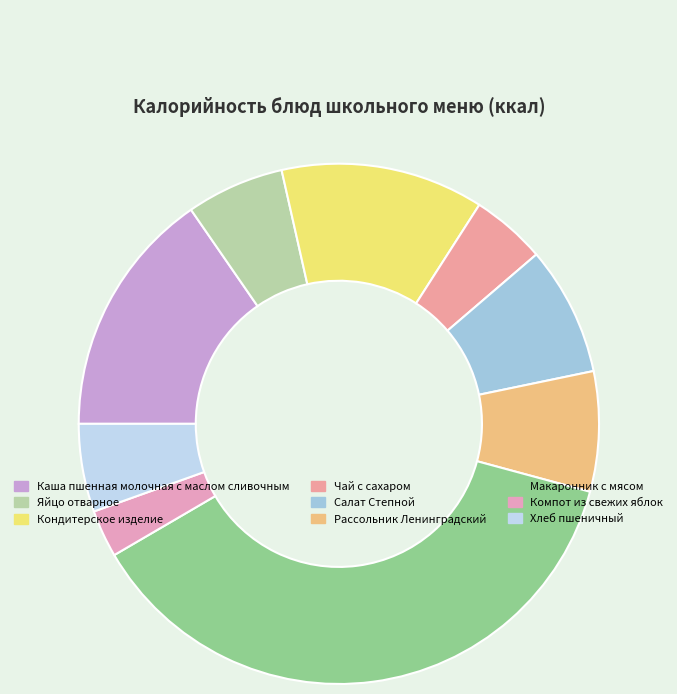

To the nearest percent, what portion does Рассольник Ленинградский represent?

7%